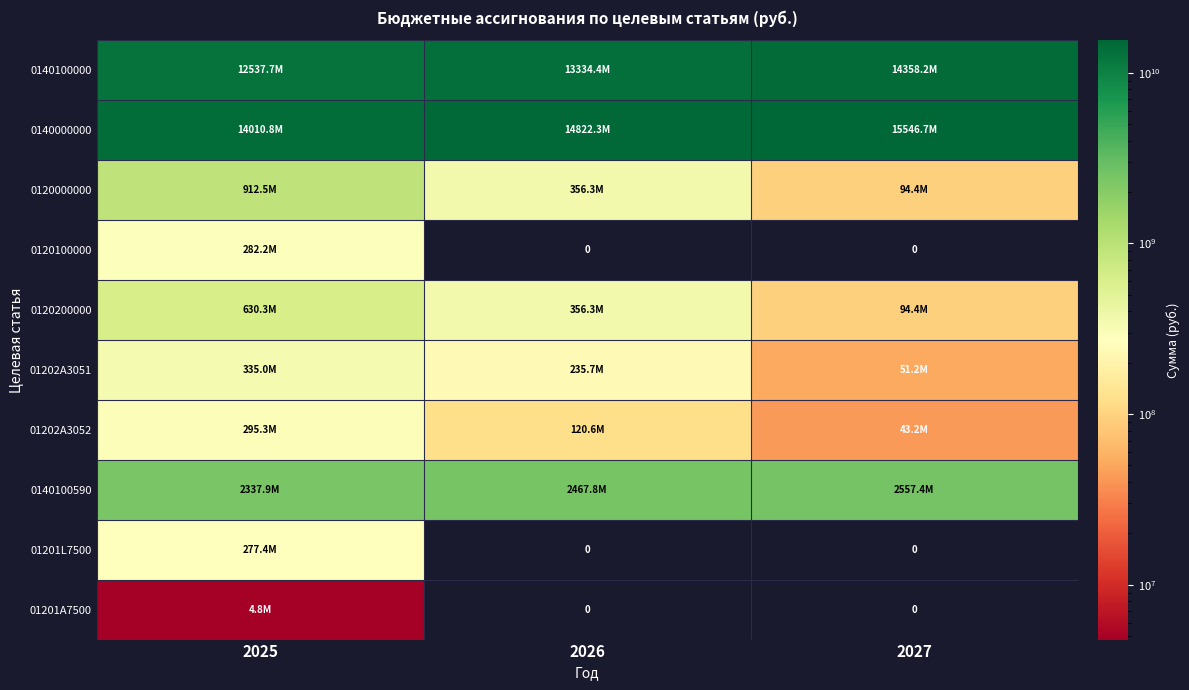

At which category is the sum across all series the highest?

2027